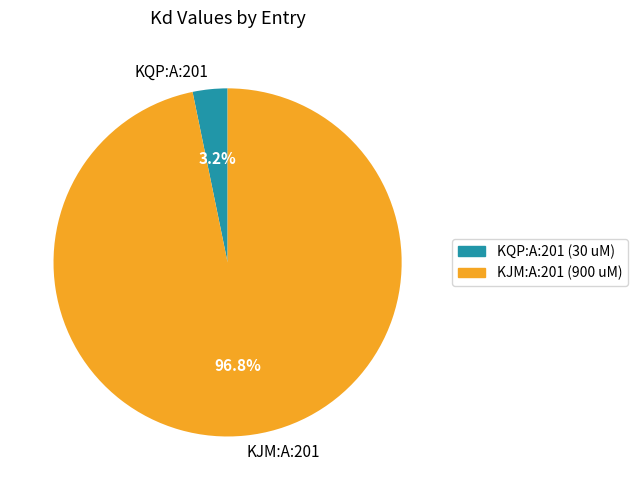

Which has a higher value, KJM:A:201 or KQP:A:201?

KJM:A:201